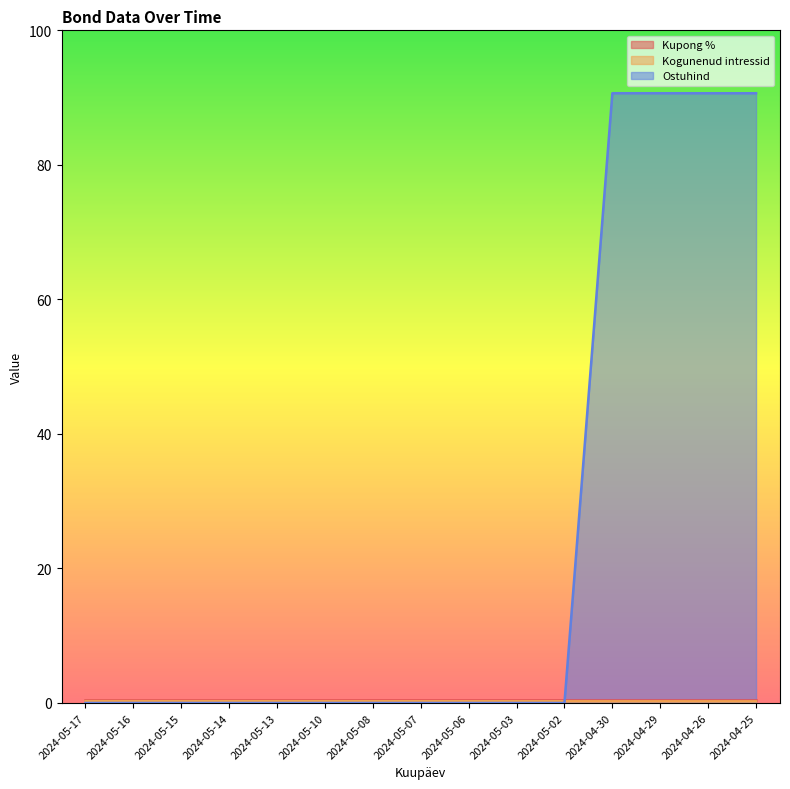

What is the sum of all Ostuhind values?

362.6